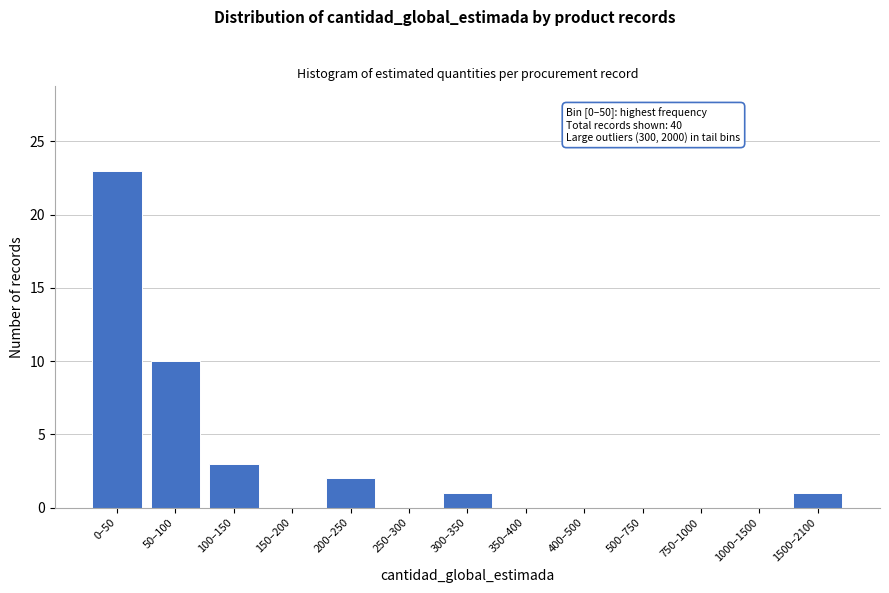

Reading left to right, transcribe all the data shown in this chart.

0–50=23	50–100=10	100–150=3	150–200=0	200–250=2	250–300=0	300–350=1	350–400=0	400–500=0	500–750=0	750–1000=0	1000–1500=0	1500–2100=1